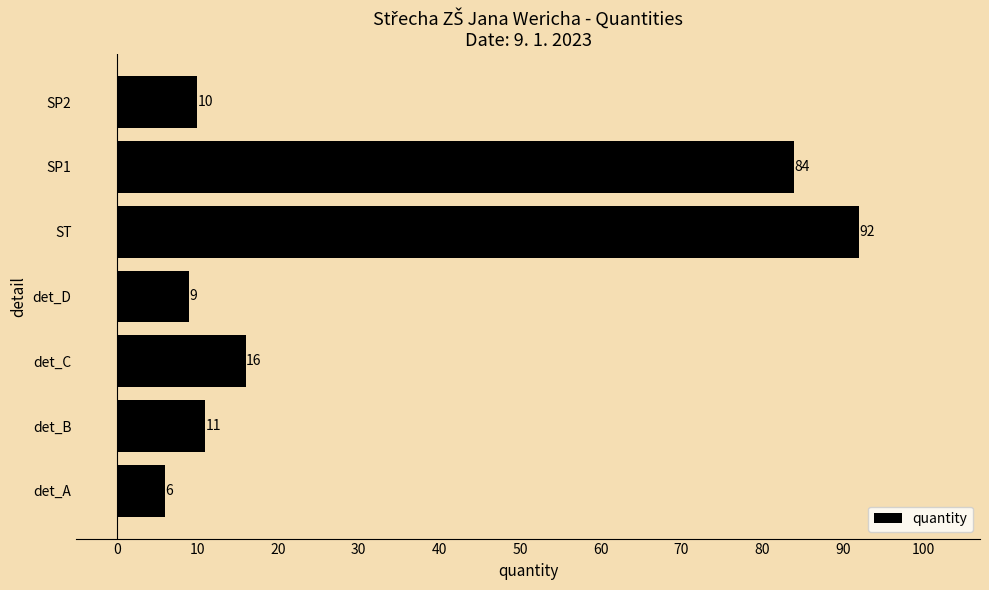

What is the ratio of the value at SP1 to the value at det_B?

7.6